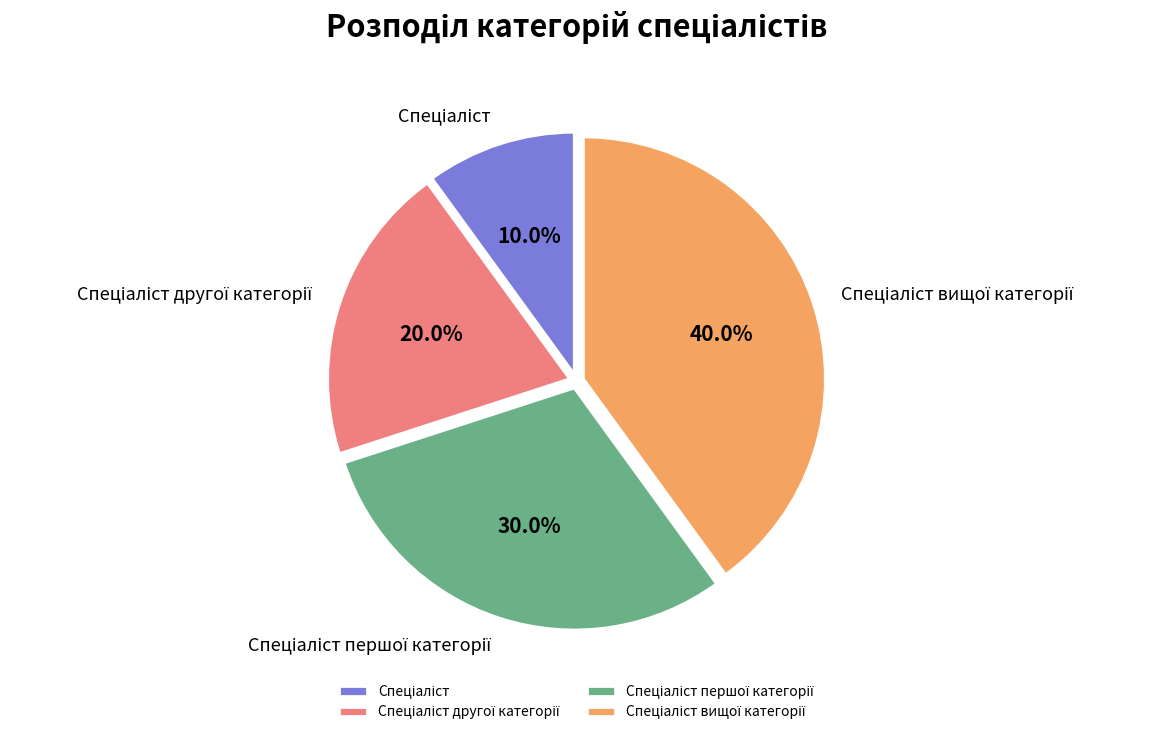

Is there any slice that represents more than half of the pie?

No